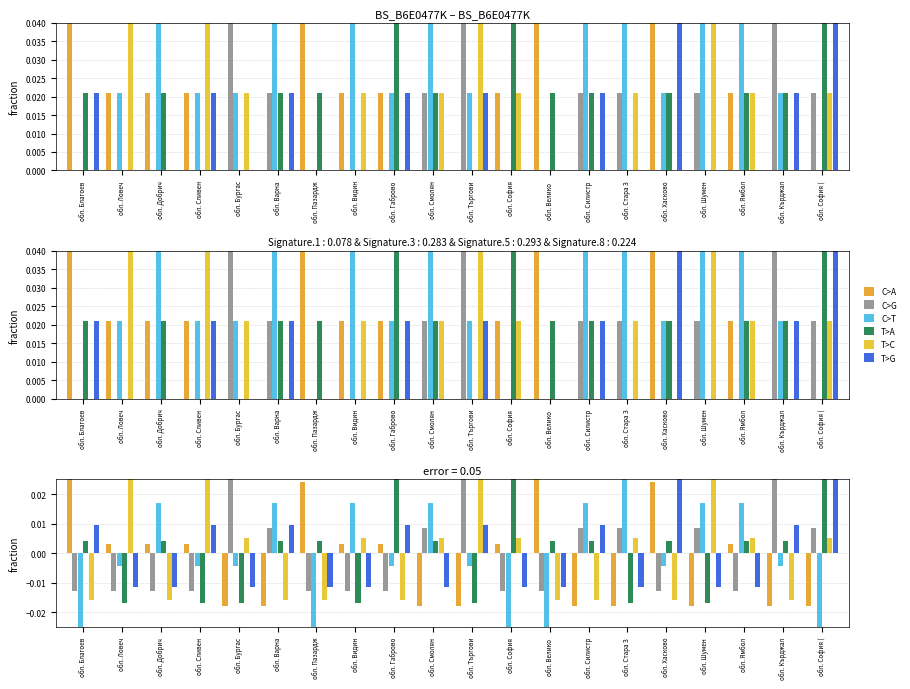

What is the label of the 12th bar from the left?

обл. София